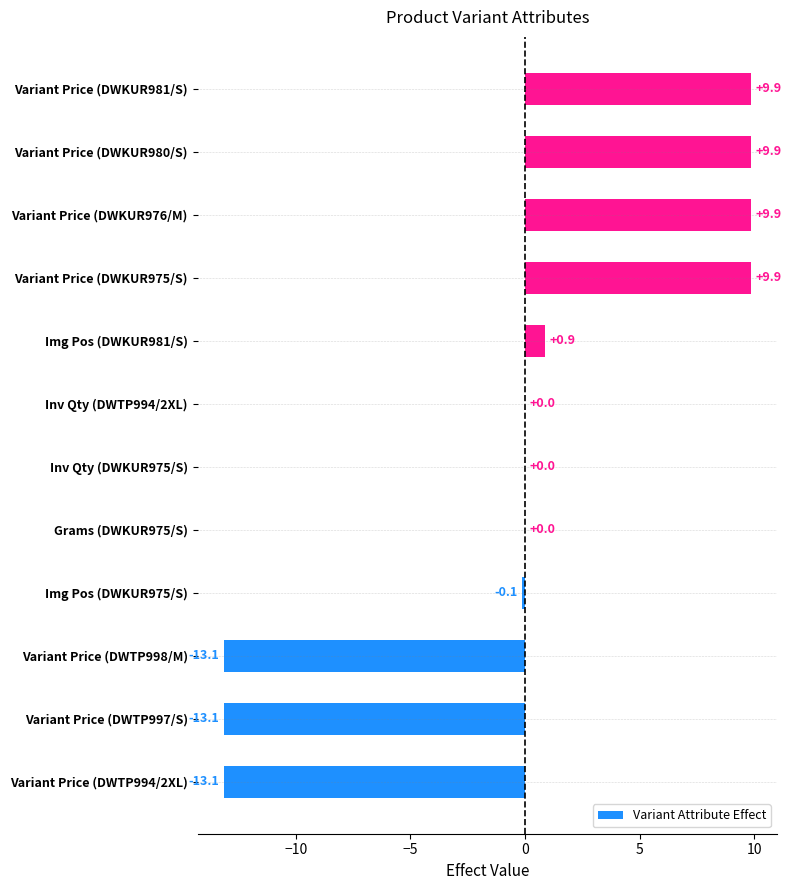

Read the value at Variant Price (DWTP994/2XL).

-13.1